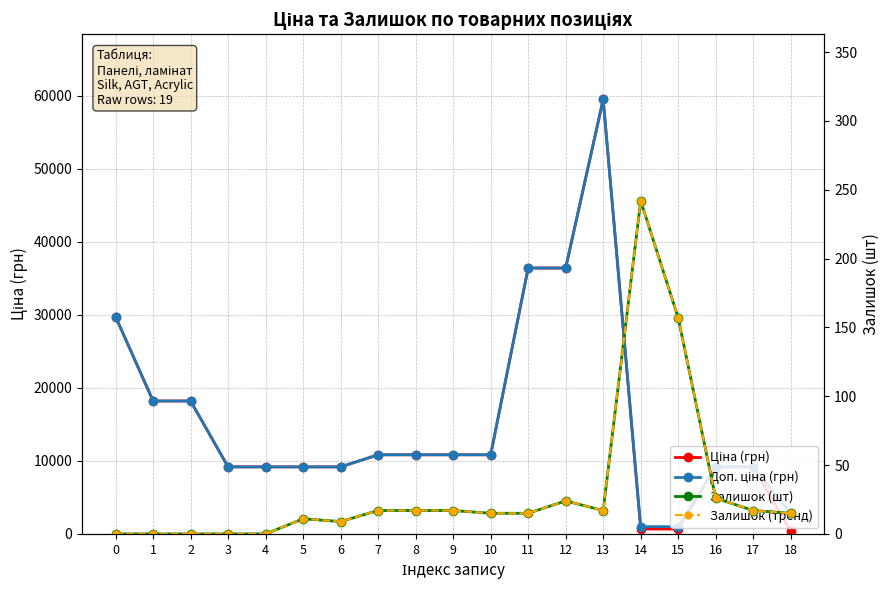

Reading left to right, what are all the values shown in this chart?

Ціна (грн): 0=29761.5	1=18212.0	2=18212.0	3=9185.1	4=9185.1	5=9185.1	6=9185.1	7=10840.1	8=10840.1	9=10840.1	10=10840.1	11=36424.0	12=36424.0	13=59523.0	14=672.1	15=672.1	16=9185.1	17=9185.1	18=348.6
Доп. ціна (грн): 0=29761.5	1=18212.0	2=18212.0	3=9185.1	4=9185.1	5=9185.1	6=9185.1	7=10840.1	8=10840.1	9=10840.1	10=10840.1	11=36424.0	12=36424.0	13=59523.0	14=992.7	15=992.7	16=9185.1	17=9185.1	18=2789.2
Залишок (шт): 0=0.0	1=0.0	2=0.0	3=0.0	4=0.0	5=11.0	6=9.0	7=17.0	8=17.0	9=17.0	10=15.0	11=15.0	12=24.0	13=17.0	14=242.0	15=157.0	16=26.0	17=17.0	18=15.0
Залишок (тренд): 0=0.0	1=0.0	2=0.0	3=0.0	4=0.0	5=11.0	6=9.0	7=17.0	8=17.0	9=17.0	10=15.0	11=15.0	12=24.0	13=17.0	14=242.0	15=157.0	16=26.0	17=17.0	18=15.0